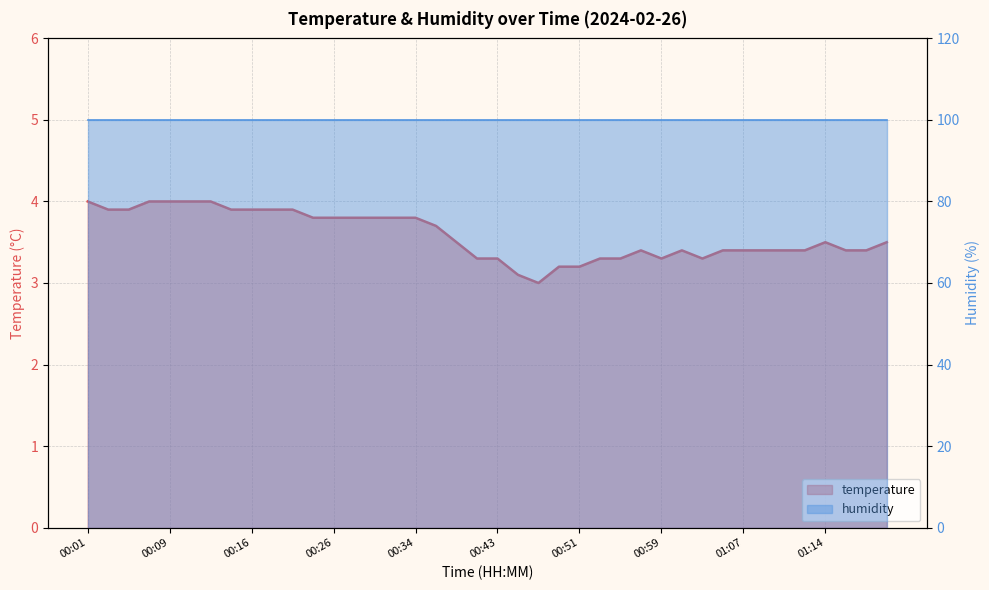

How many values are between 3 and 4?

40